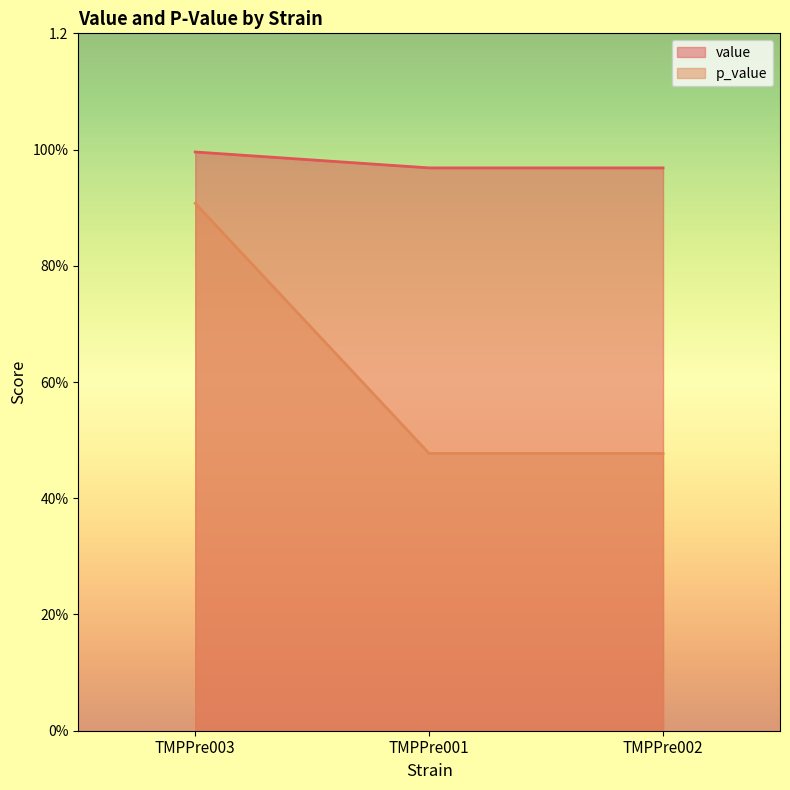

How many lines are shown in the chart?

2